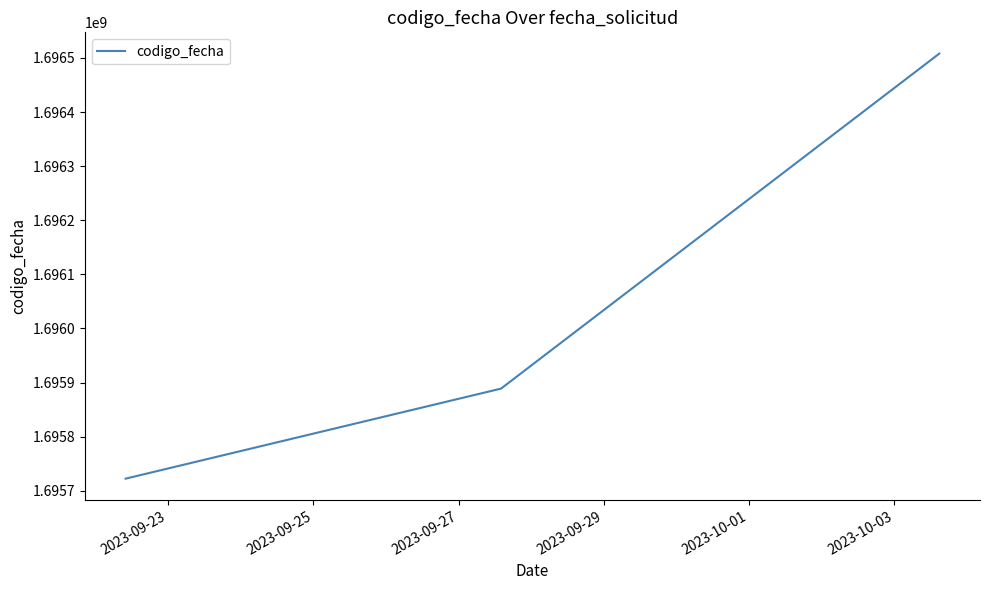

What is the sum of all values?

5088119141